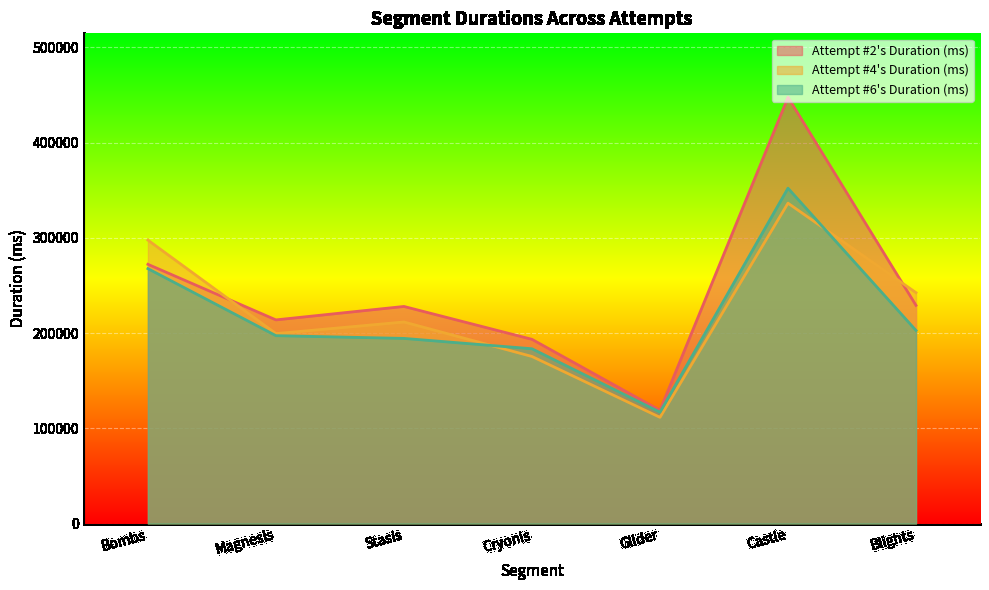

True or false: Attempt #6's Duration (ms) and Attempt #4's Duration (ms) intersect in this chart.

True